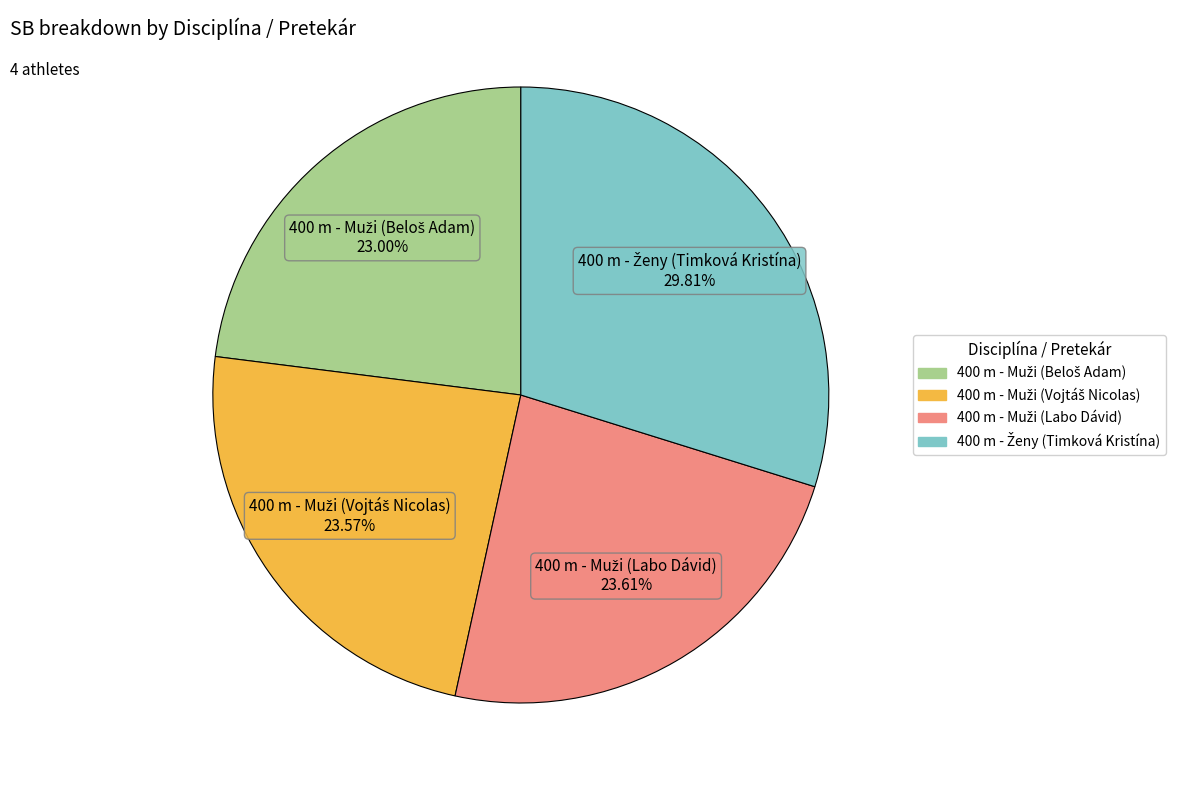

Is there any slice that represents more than half of the pie?

No